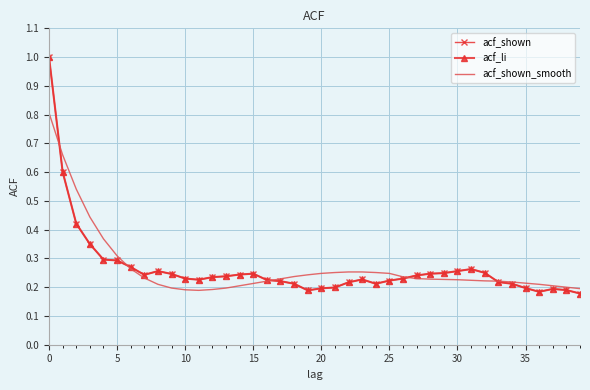

In acf_shown, how many points are higher than both neighbors (excluding endpoints)?

5